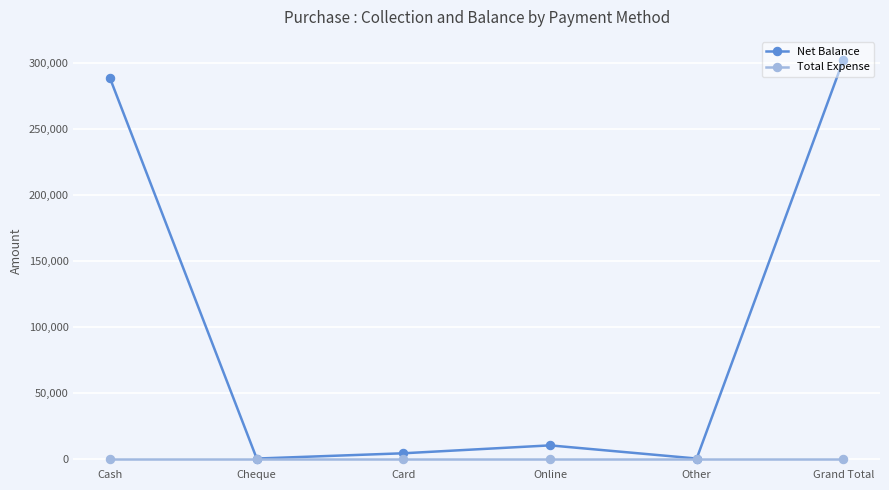

What value does the Net Balance series have at Grand Total, to the nearest 50?

302500